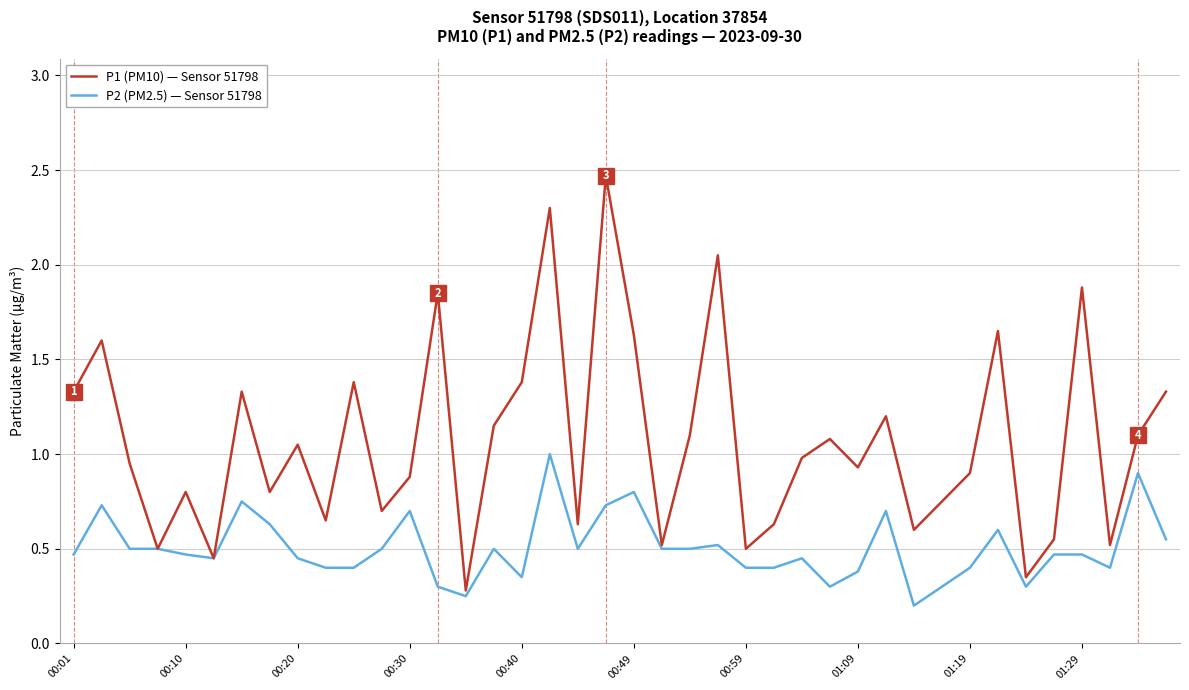

Which series has the widest spread of values?

P1 (PM10) — Sensor 51798